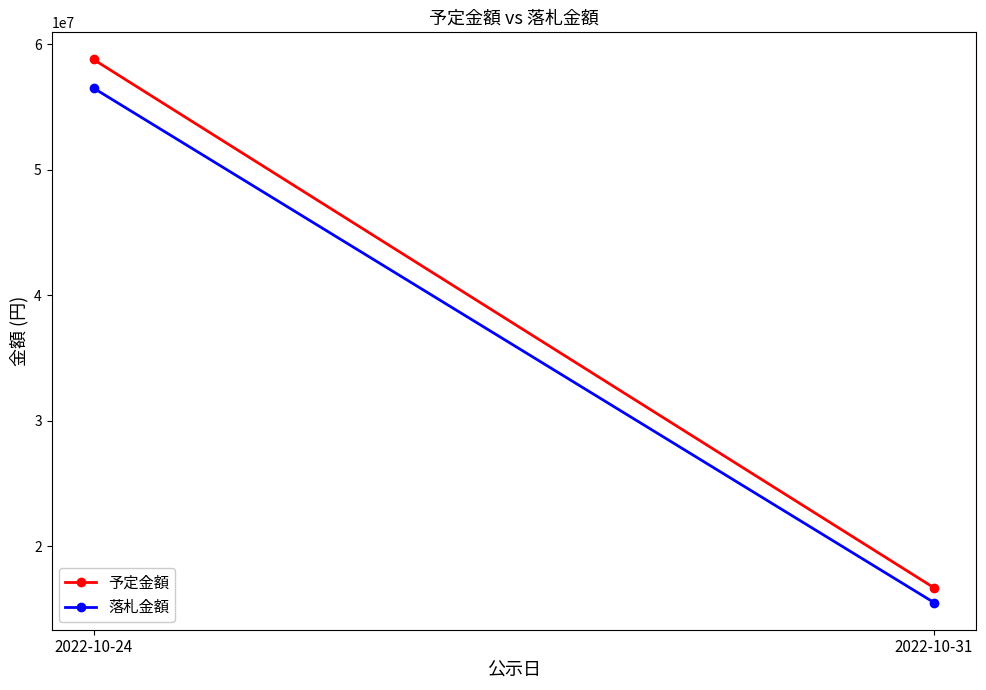

How many categories are shown in the chart?

2